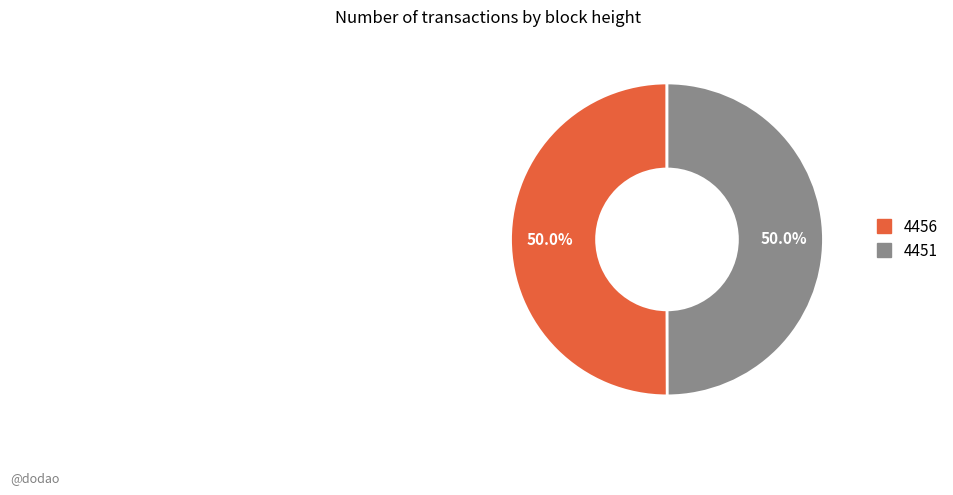

Is the sum of 4456 and 4451 greater than half?

Yes